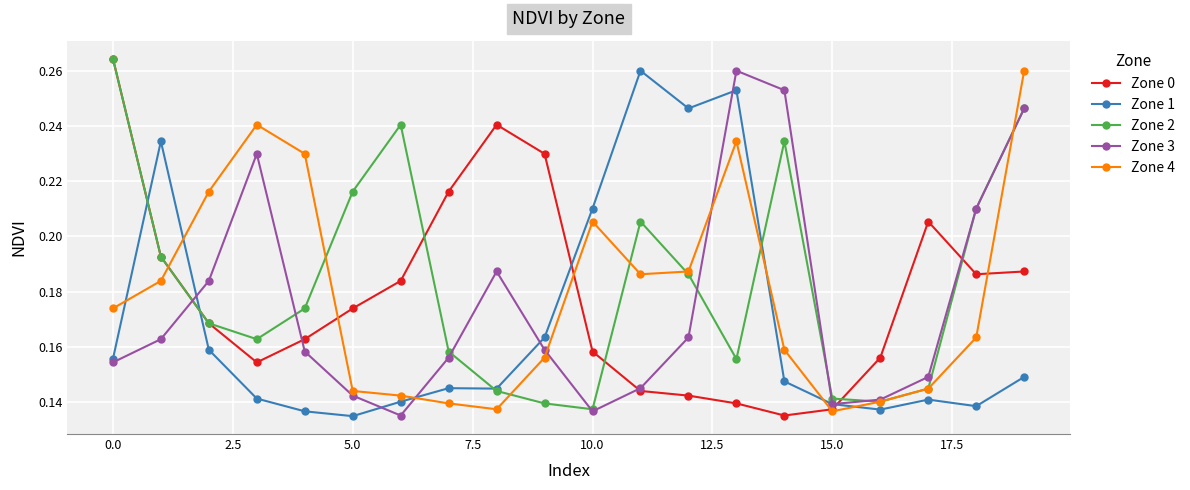

True or false: Zone 1 has more than 1 points higher than both neighbors.

True